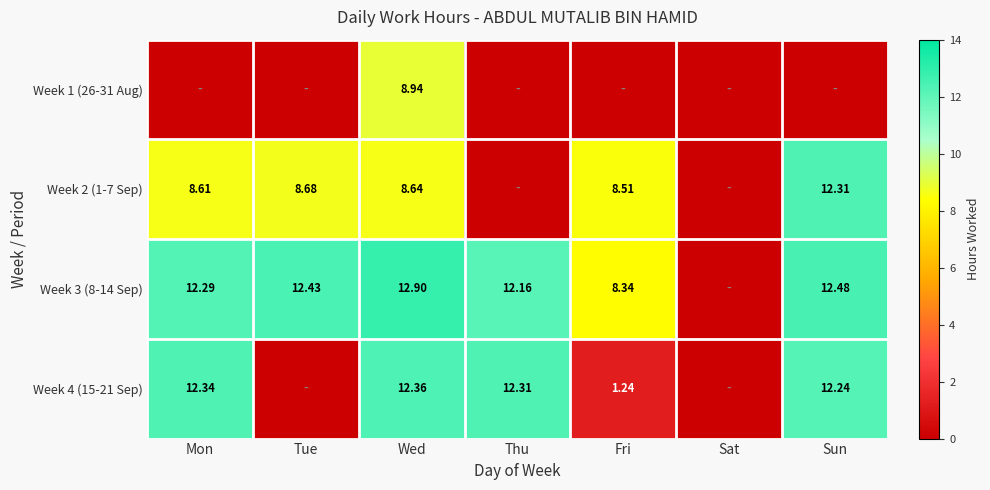

The Week 3 (8-14 Sep) series shows 5.1 at Fri. True or false?

False